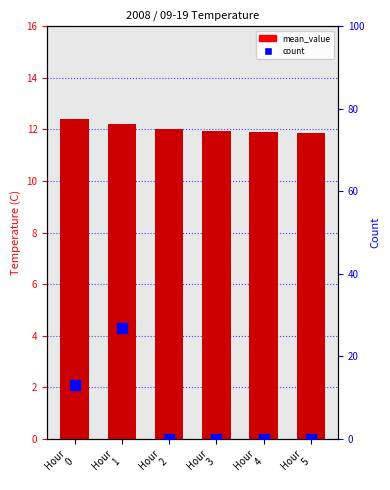

Which series contains the highest Y value?

count